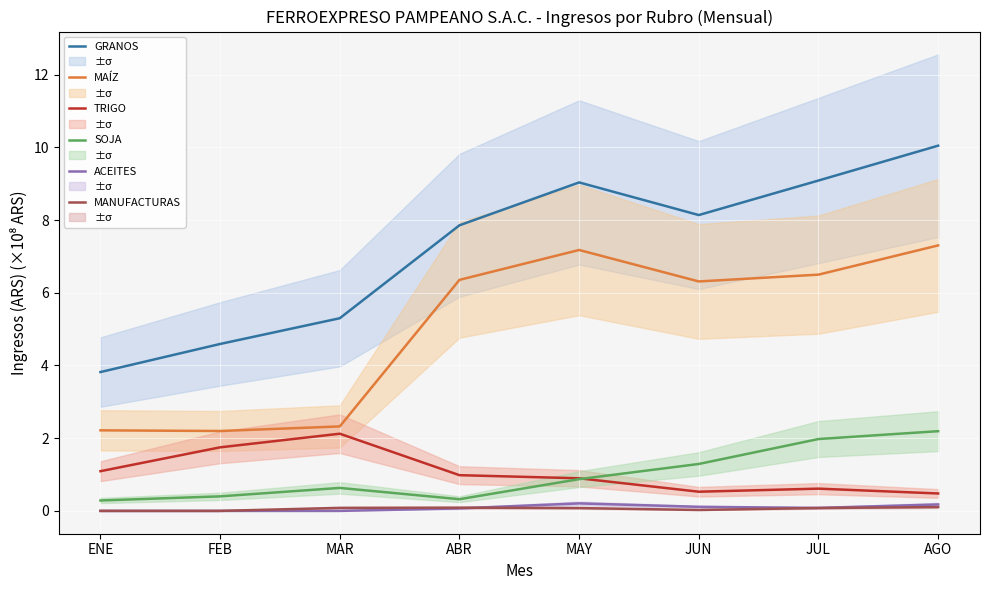

Where is the first local minimum for SOJA?

ABR